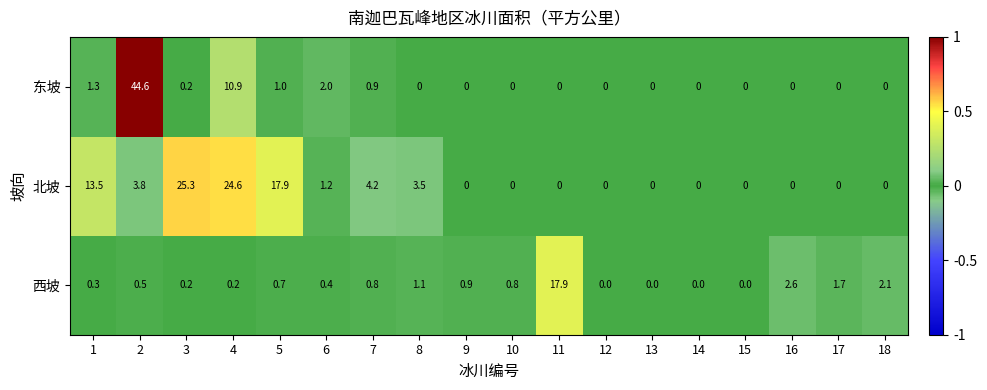

How many series are shown in this chart?

3